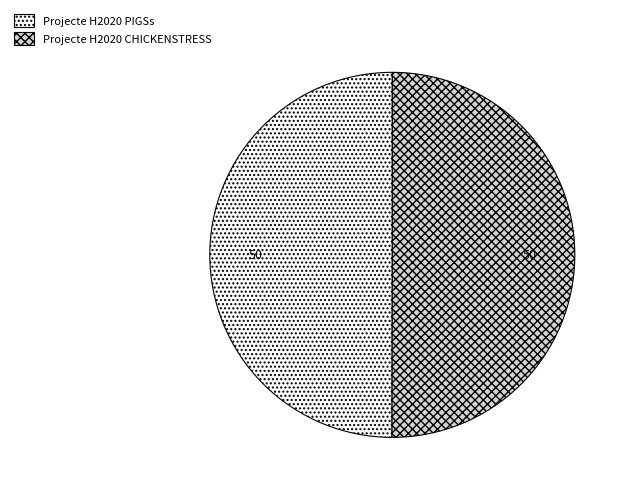

Do Projecte H2020 PIGSs and Projecte H2020 CHICKENSTRESS together represent more than half of the pie?

Yes